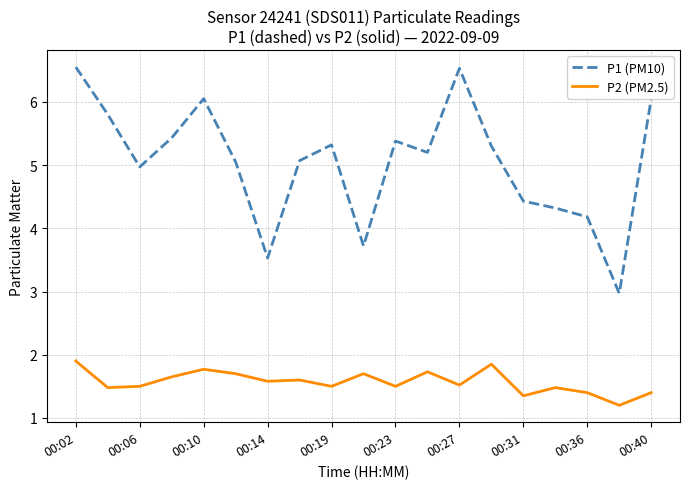

Rank the series by their maximum value, from lowest to highest.

P2 (PM2.5), P1 (PM10)